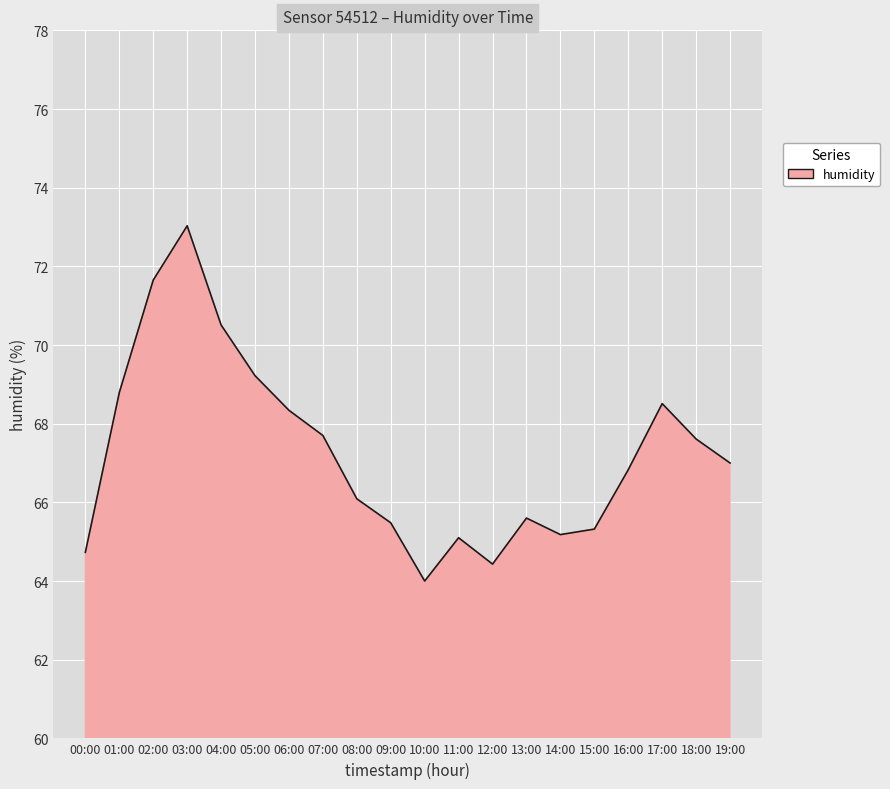

What position from the left is 04:00?

5